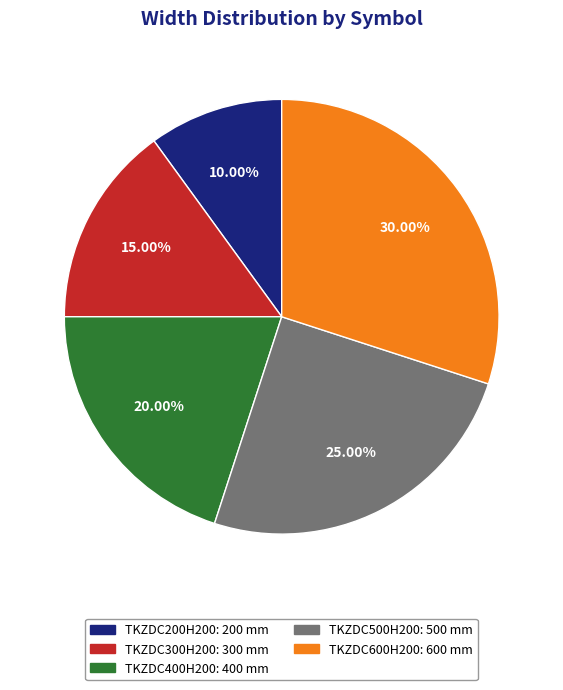

How many segments does this pie chart have?

5